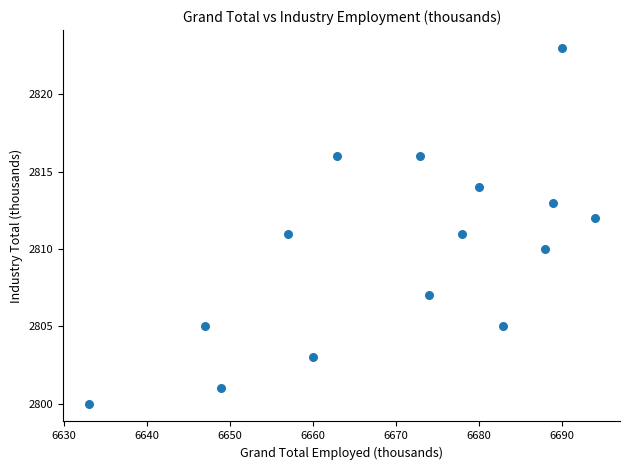

What is the range of Y values (max minus min)?

23